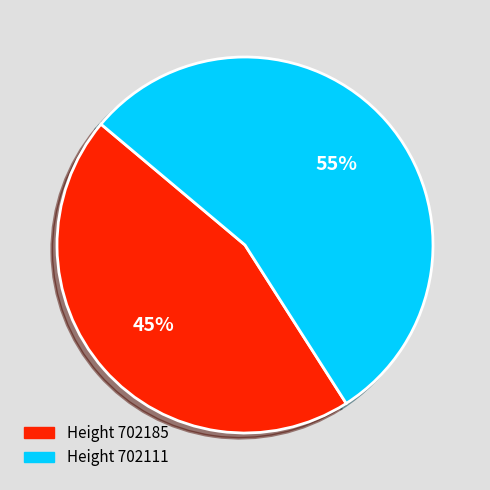

Is there any slice that represents more than half of the pie?

Yes